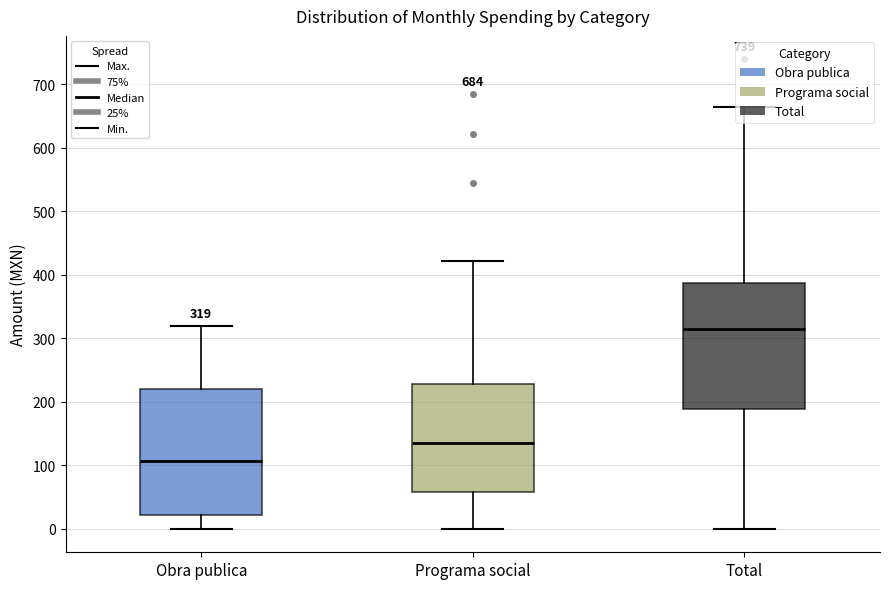

Which box's median line is the lowest?

Obra publica